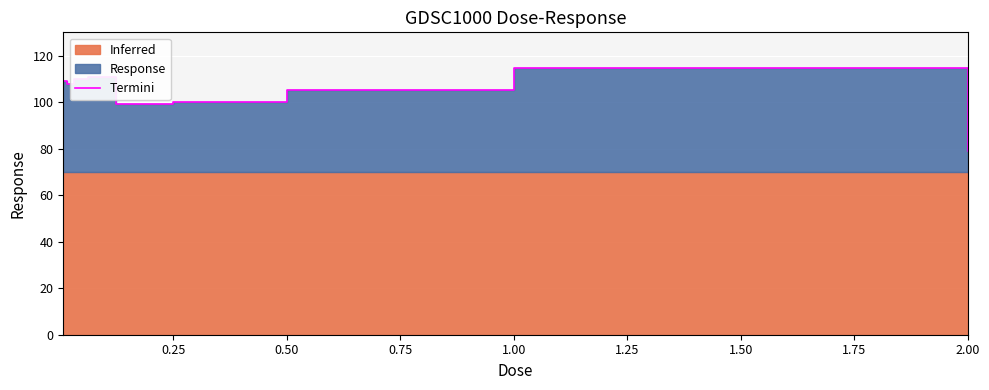

How many interior local valleys (lower than both neighbors) does the data have?

2